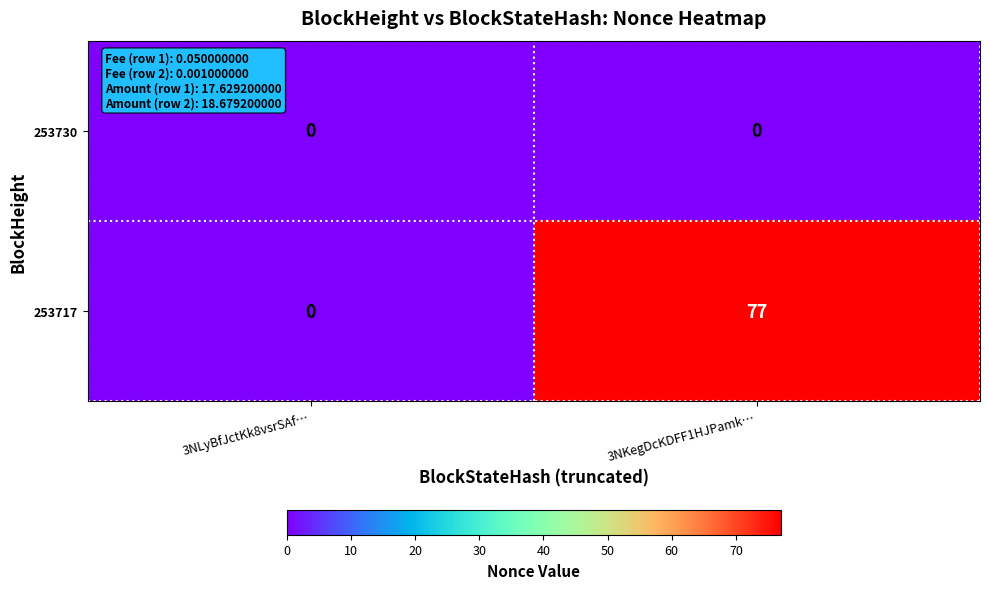

Is it true that 253717 equals 134 at 3NKegDcKDFF1HJPamk…?

False